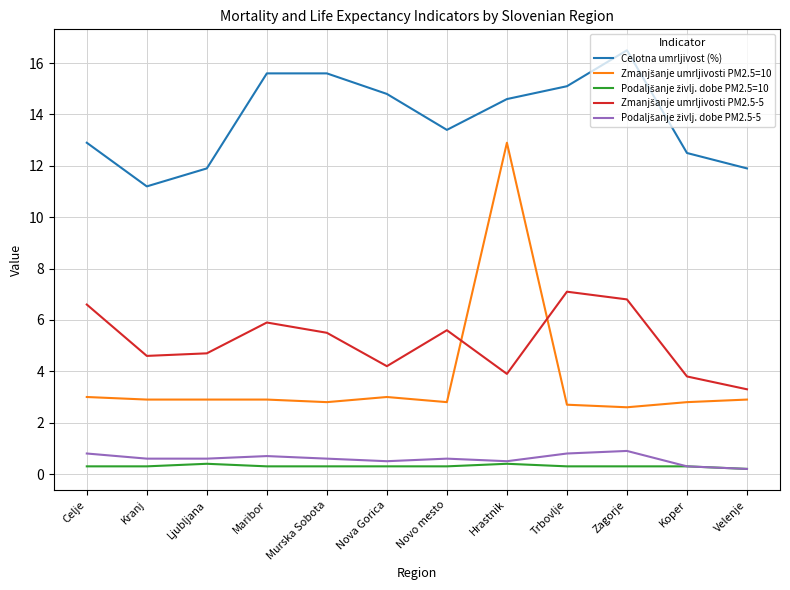

How many distinct data groups are displayed?

5